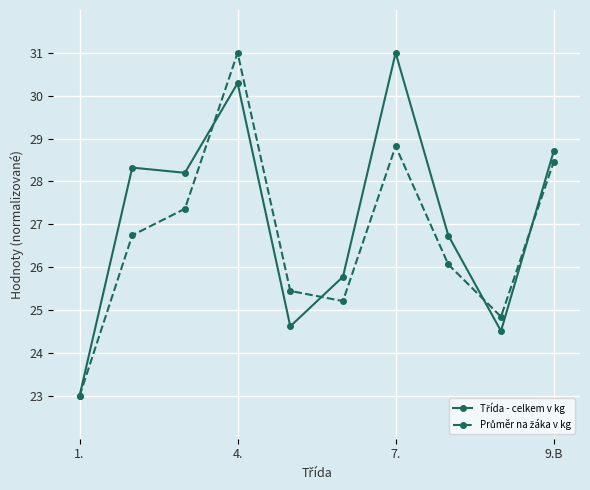

What is the maximum value shown in the chart?

31.0